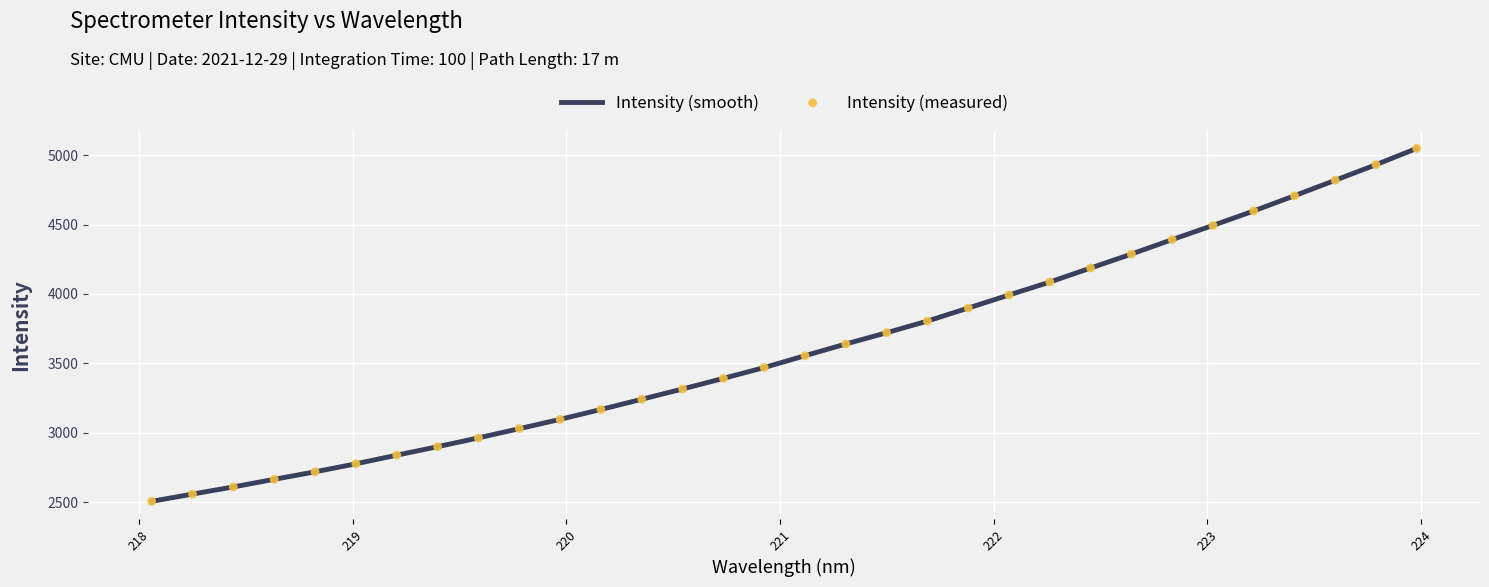

What is the greatest value displayed?

5048.7